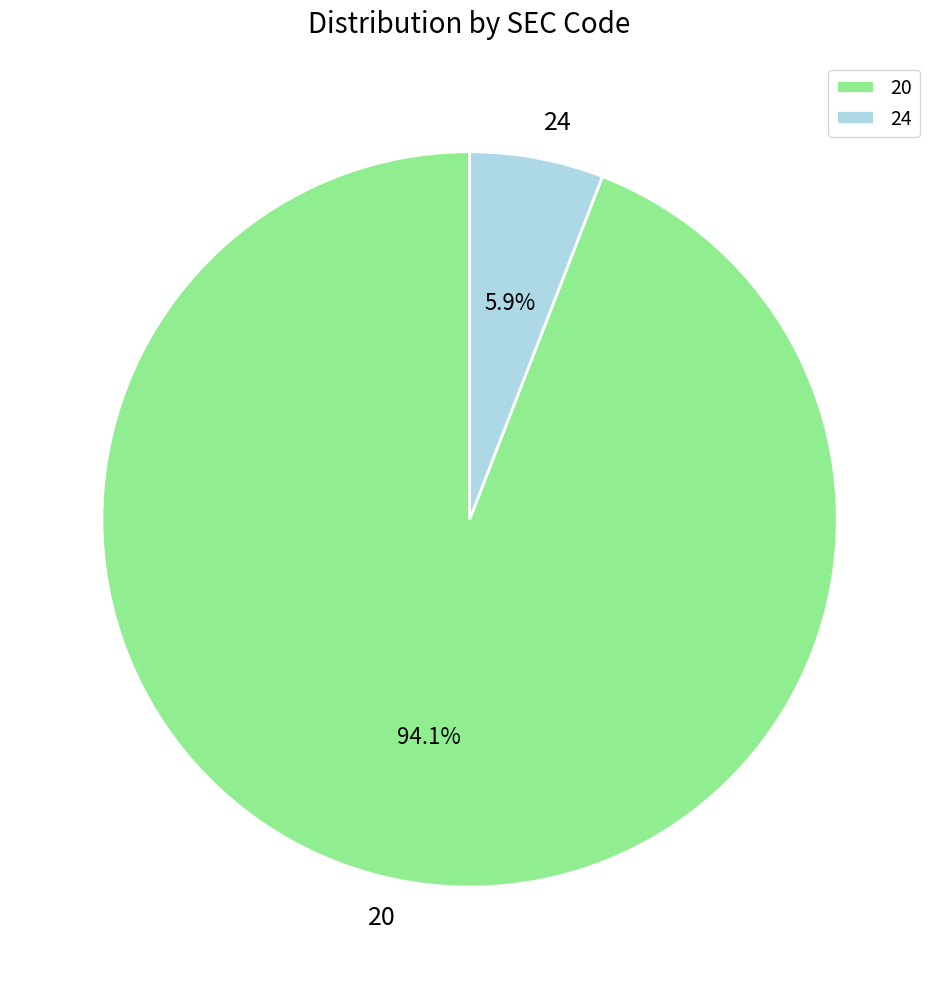

How many slices are in this pie chart?

2